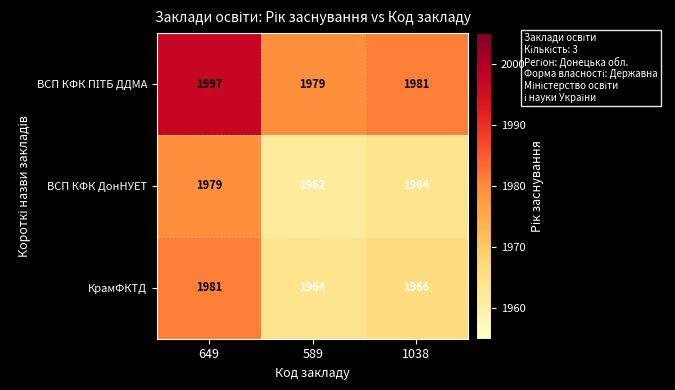

What is the minimum value shown in the chart?

1962